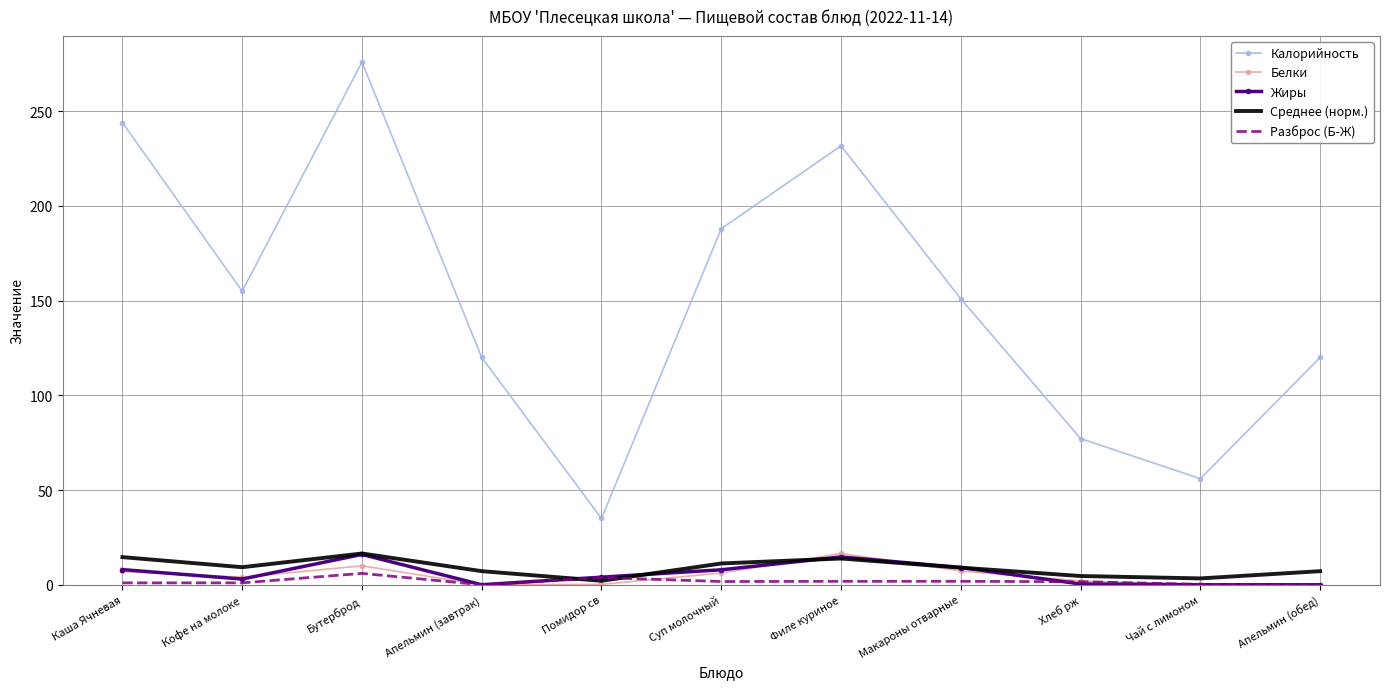

Which series has the largest range (max minus min)?

Калорийность